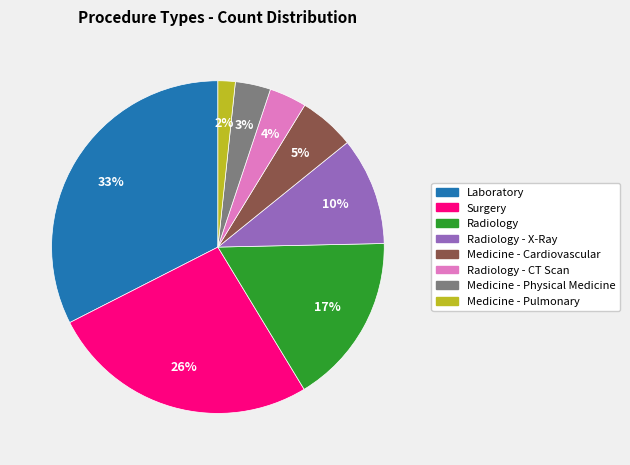

To the nearest percent, what is the difference between the largest and smallest slice percentages?

31%